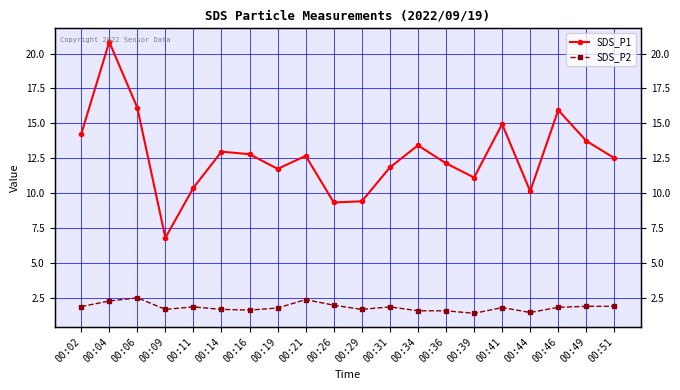

What is the difference between the second highest and minimum values in the SDS_P1 series?

9.3